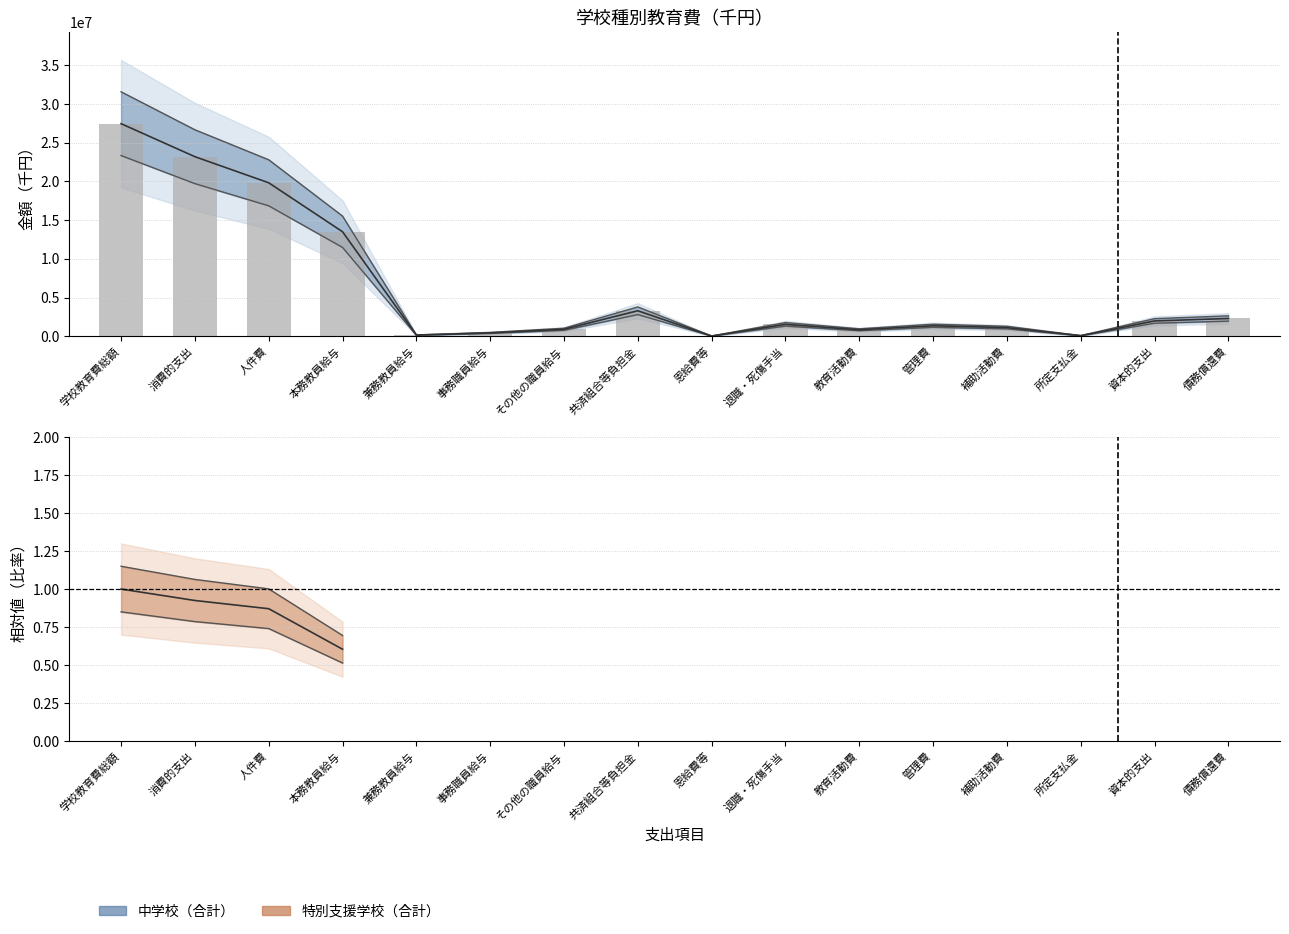

What value does the 特別支援学校（合計） series have at 補助活動費?

948600.0